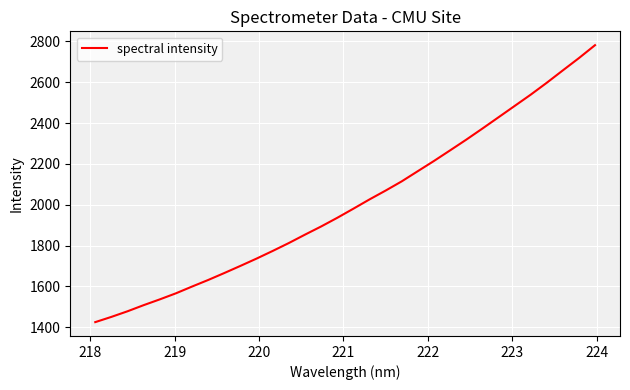

What is the minimum value shown in the chart?

1425.4